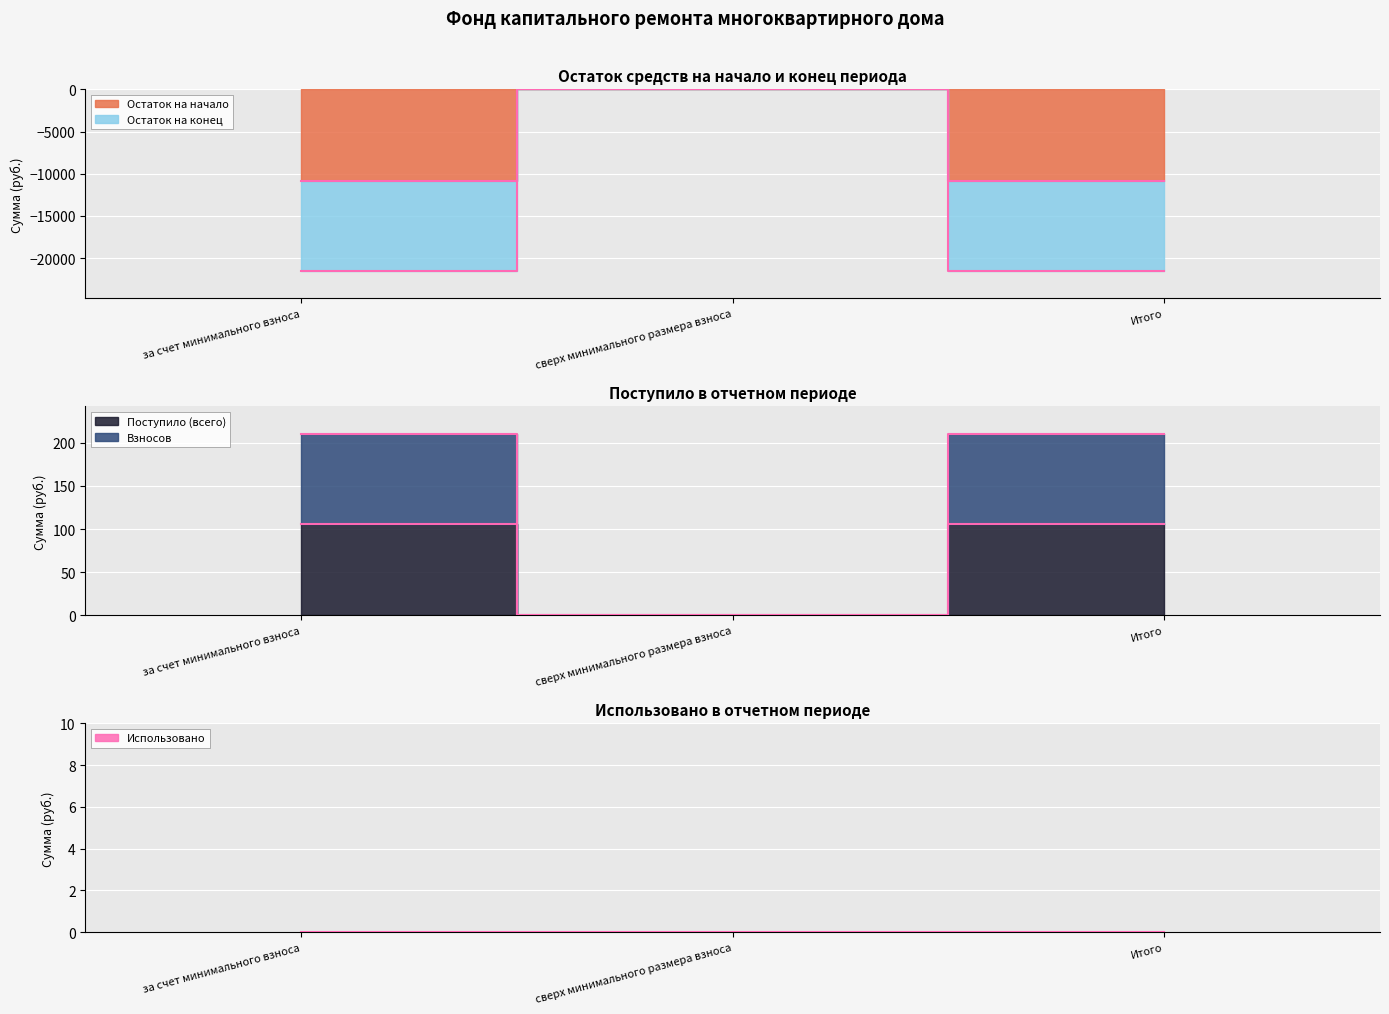

Where is Взносов nearest to the value 53?

сверх минимального размера взноса